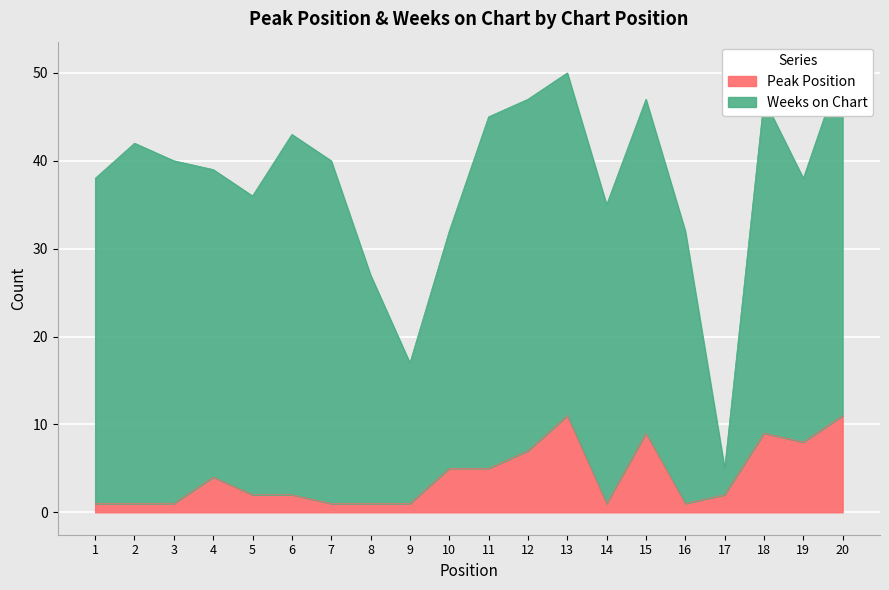

The value at 7 is 1. True or false?

True